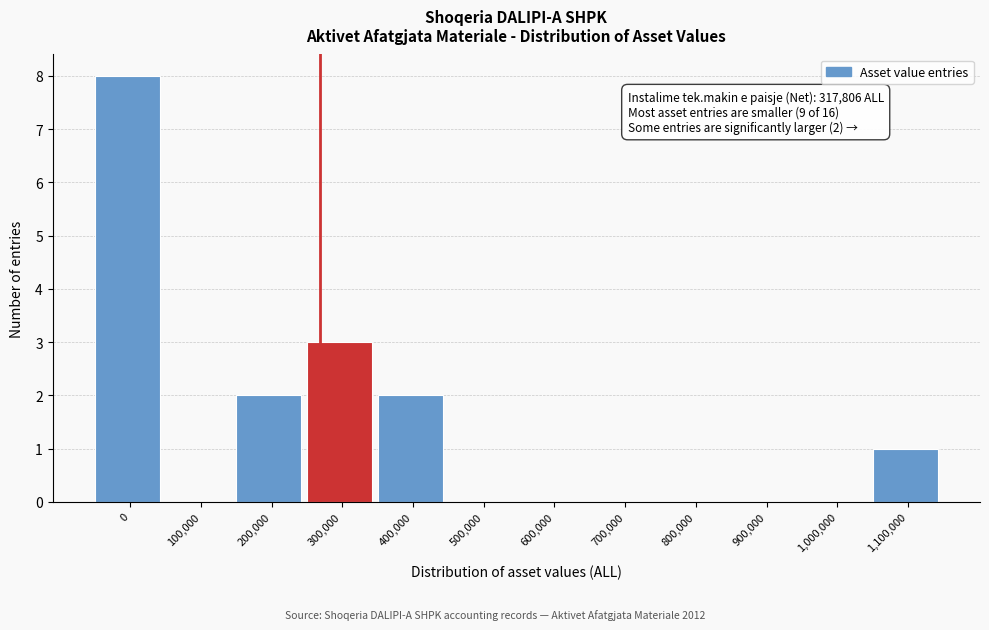

Reading left to right, what are all the values shown in this chart?

0=8	100,000=0	200,000=2	300,000=3	400,000=2	500,000=0	600,000=0	700,000=0	800,000=0	900,000=0	1,000,000=0	1,100,000=1